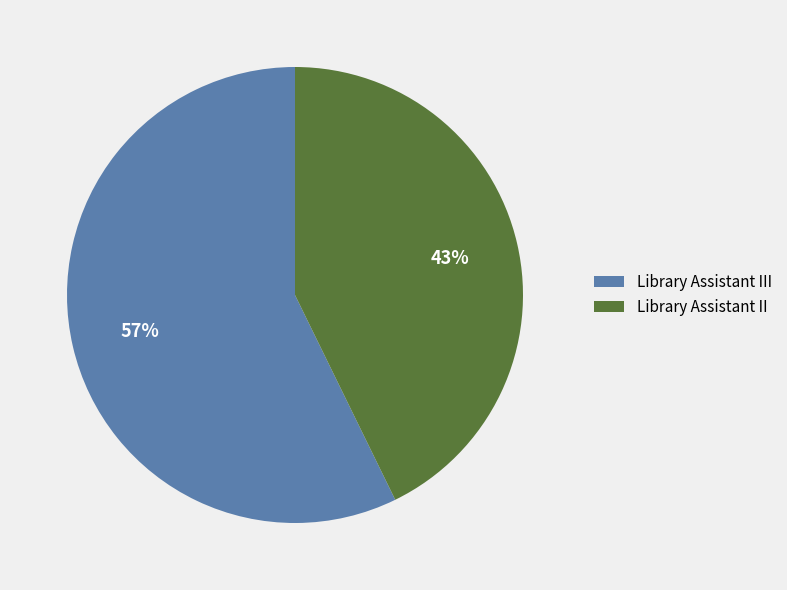

Is it true that Library Assistant II is 43% of the pie?

True